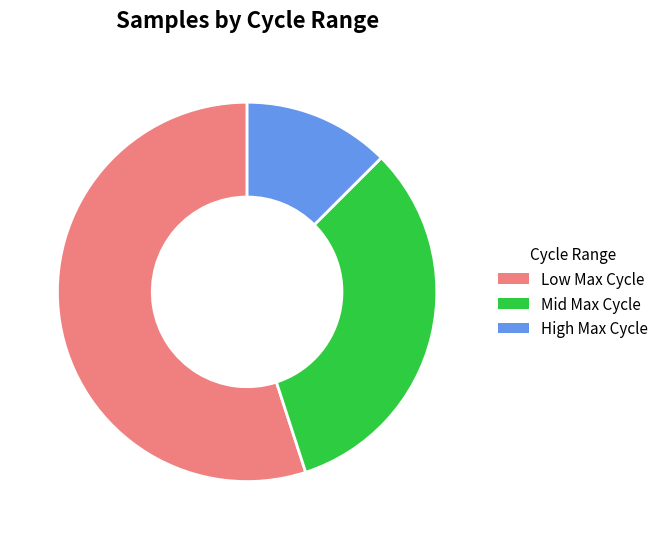

What is the smallest slice in the pie chart?

High Max Cycle